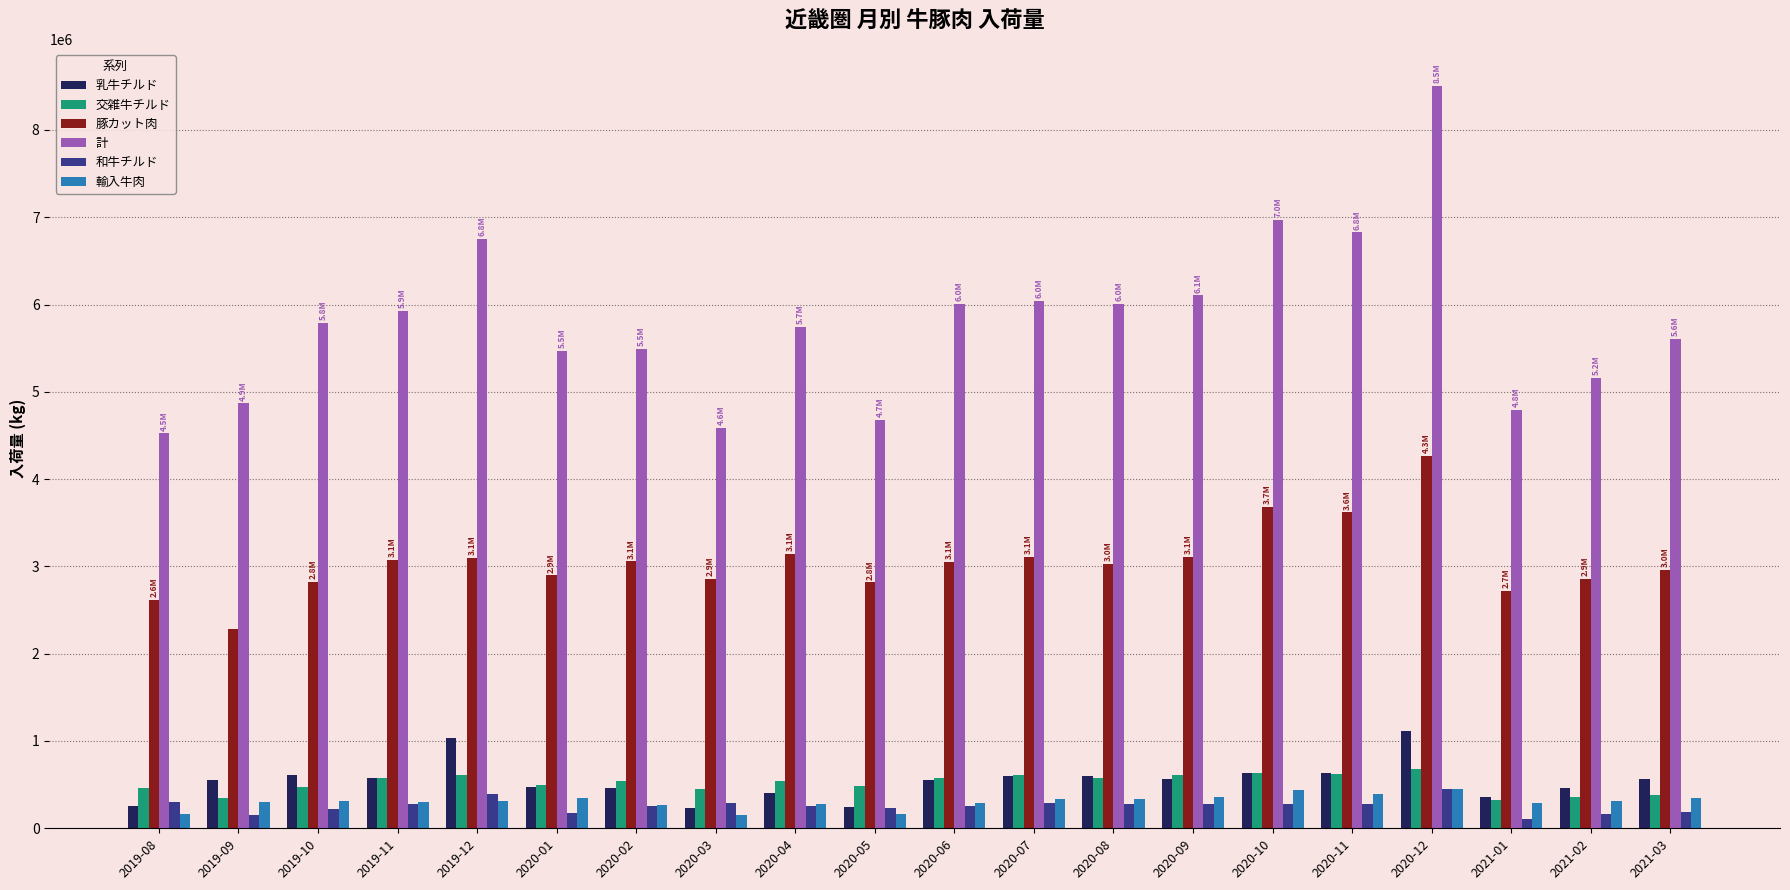

Read the 和牛チルド value at 2020-03.

288398